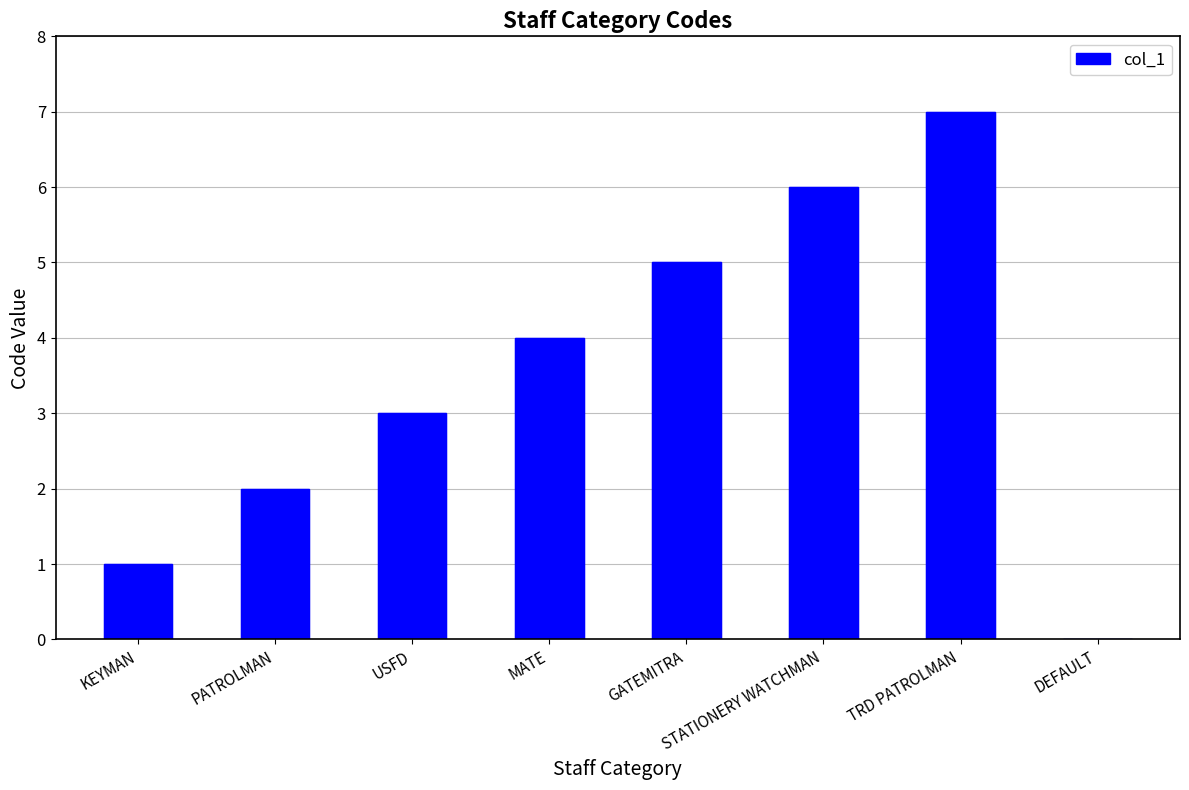

Is it true that the value at GATEMITRA is 5?

True